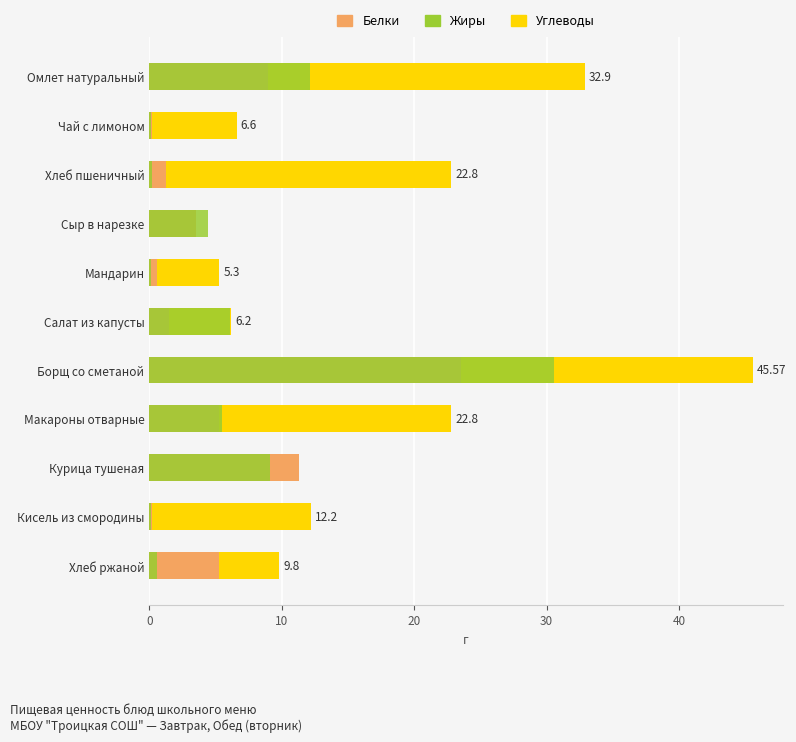

Rank the series at 9 from lowest to highest value.

Жиры, Белки, Углеводы